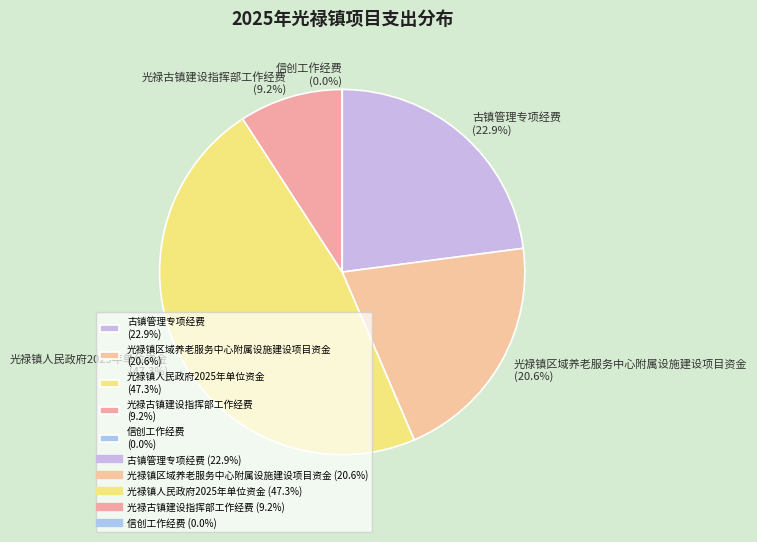

Combined, do 光禄古镇建设指挥部工作经费 (9.2%) and 古镇管理专项经费 (22.9%) account for over 50%?

No